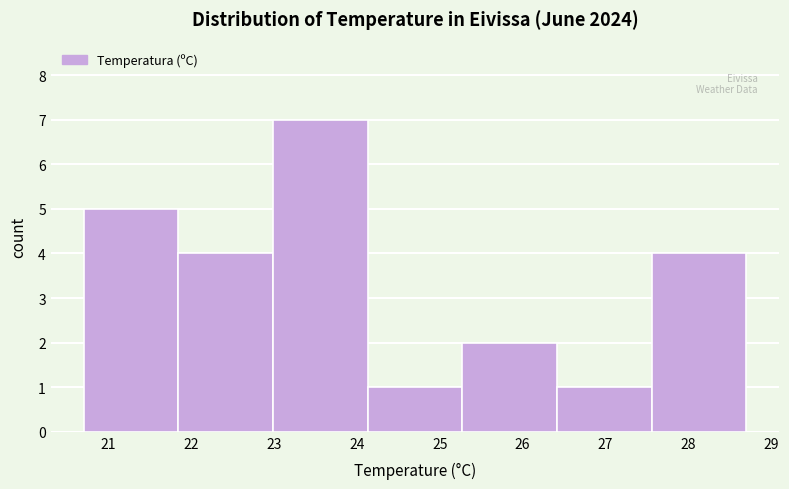

What is the height of the bar covering 25.3 to 26.4 on the x-axis? Neither the bar edges nor the heights are printed on the chart, so give them approximately, as read against the axes.

2